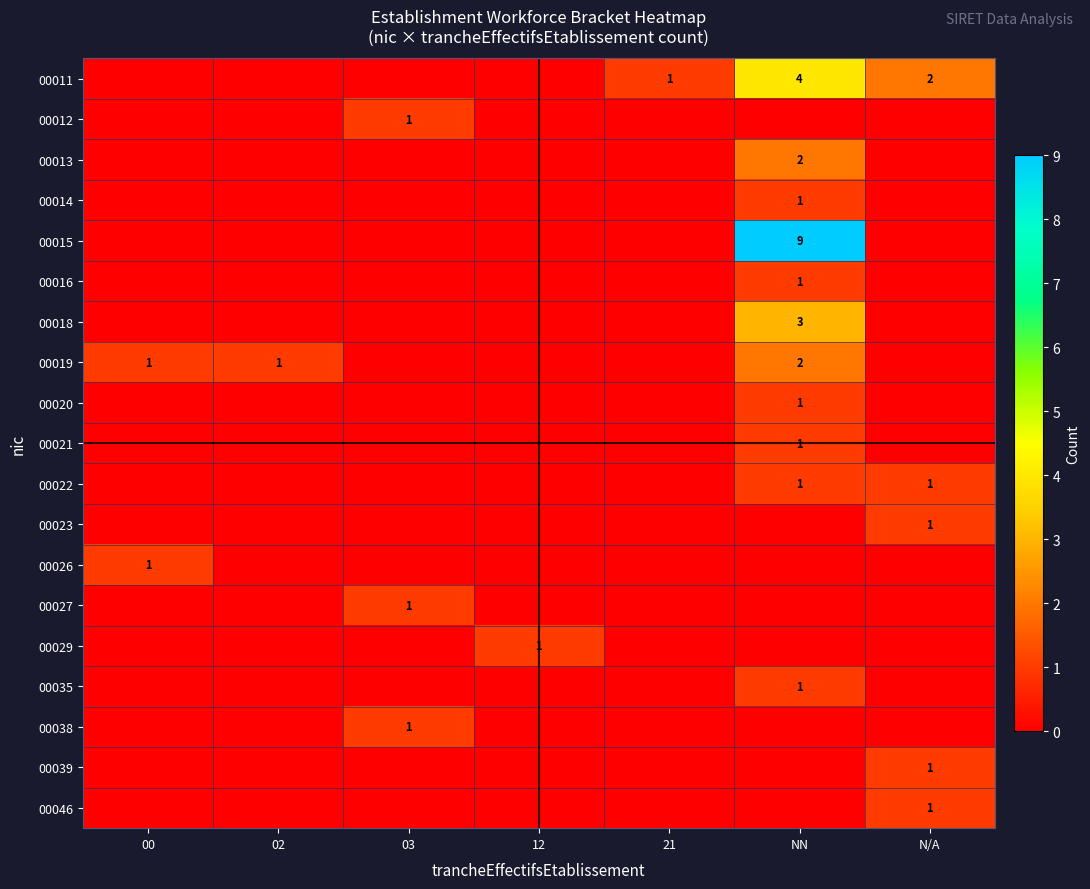

The value of 00022 at NN is 2. True or false?

False